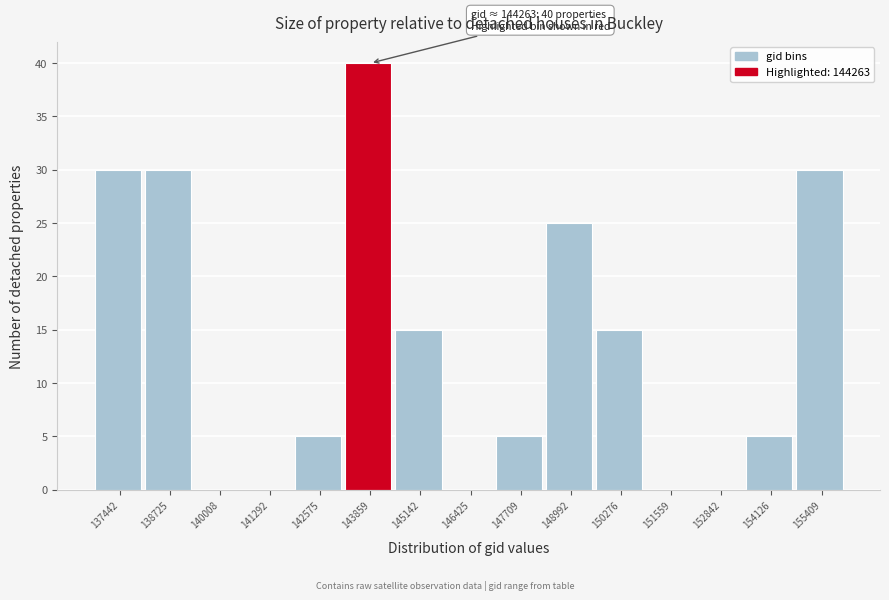

Reading left to right, list all the values displayed in this chart.

137442=30	138725=30	140008=0	141292=0	142575=5	143859=40	145142=15	146425=0	147709=5	148992=25	150276=15	151559=0	152842=0	154126=5	155409=30